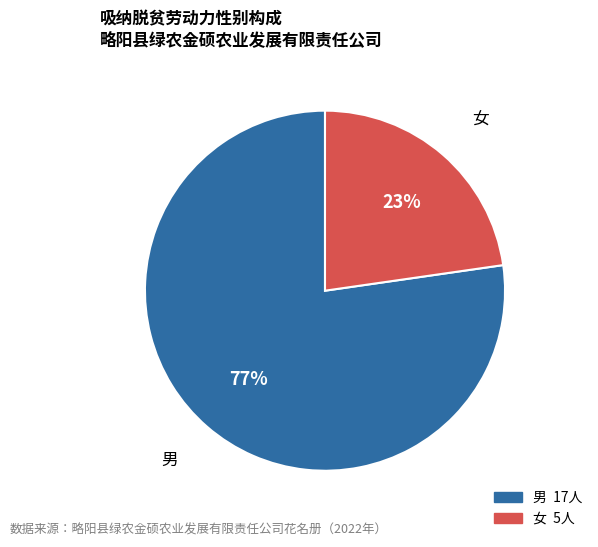

To the nearest percent, what is the combined percentage of 女 and 男?

100%